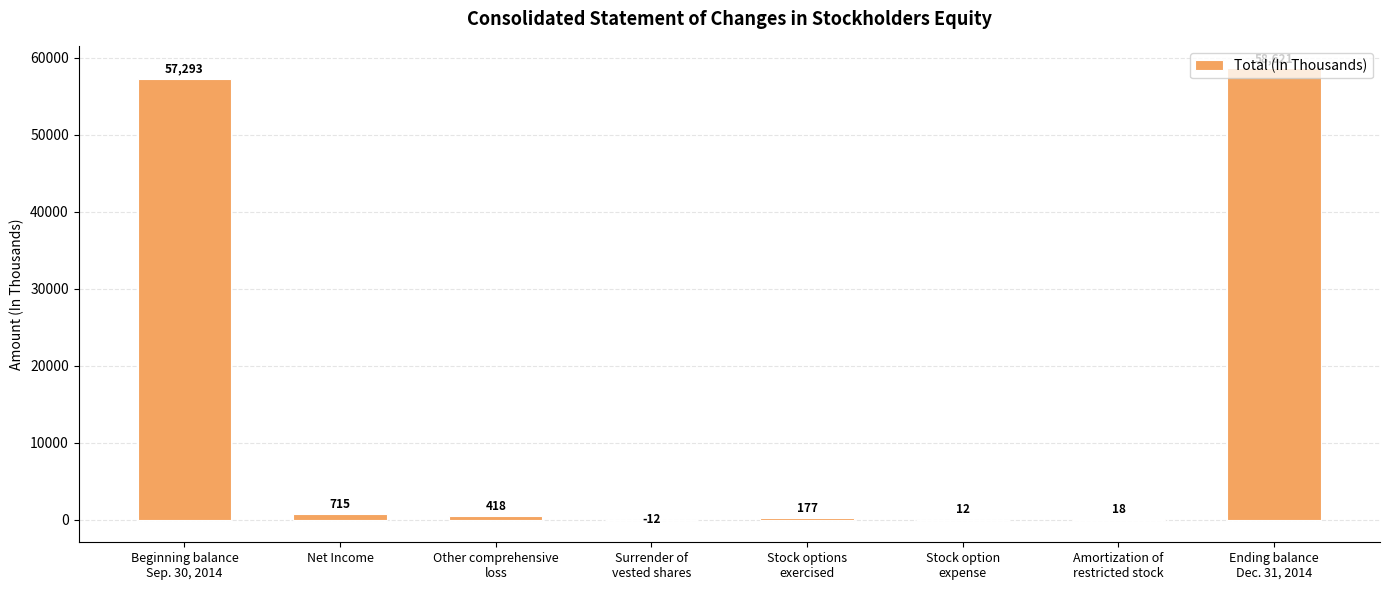

Which category has the highest value across all series?

Ending balance
Dec. 31, 2014